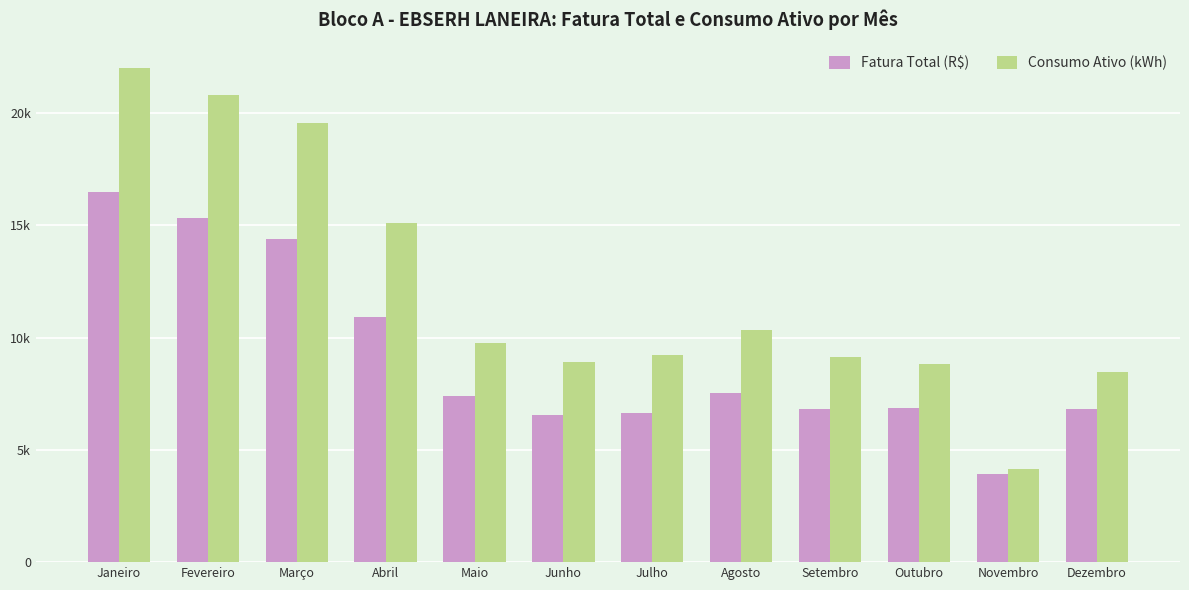

List the series in order of their peak value, highest first.

Consumo Ativo (kWh), Fatura Total (R$)